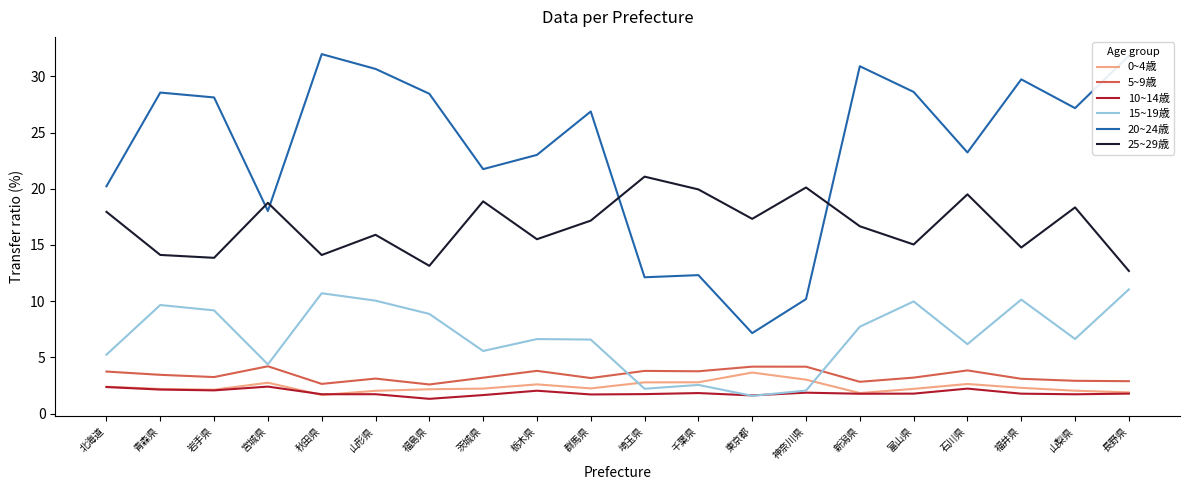

Which series changed the most between 神奈川県 and 長野県?

20~24歳